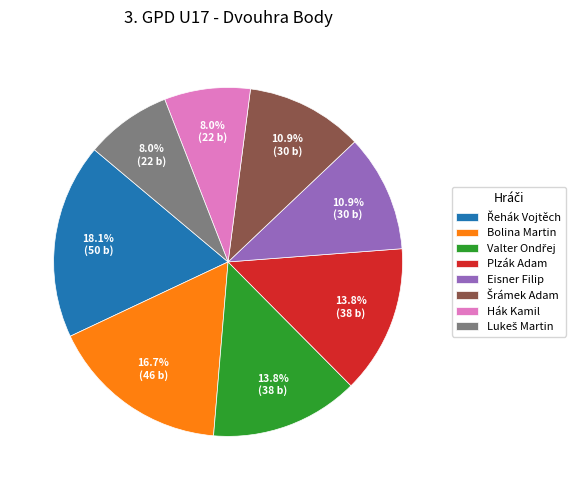

To the nearest percent, what portion does Plzák Adam represent?

14%